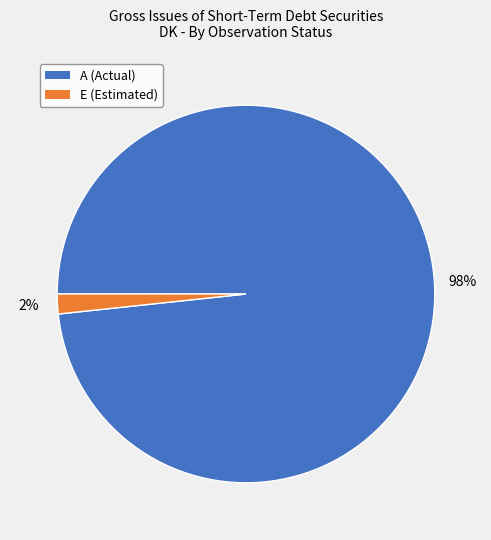

Is there any slice that represents more than half of the pie?

Yes